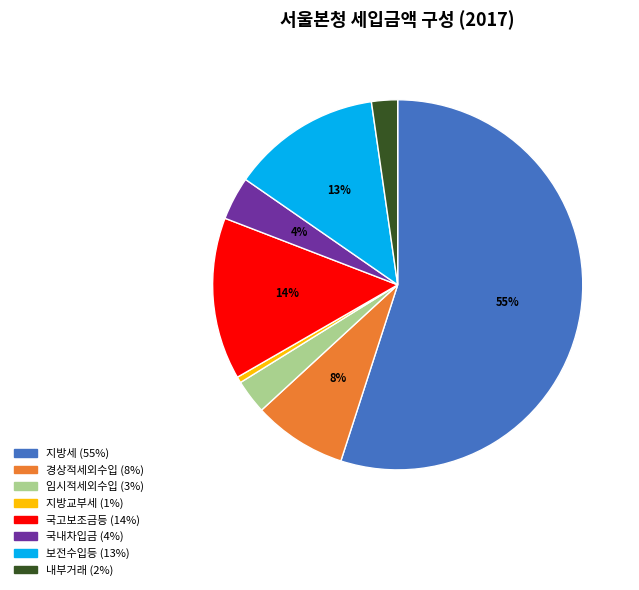

Between 지방교부세 and 내부거래, which is larger?

내부거래